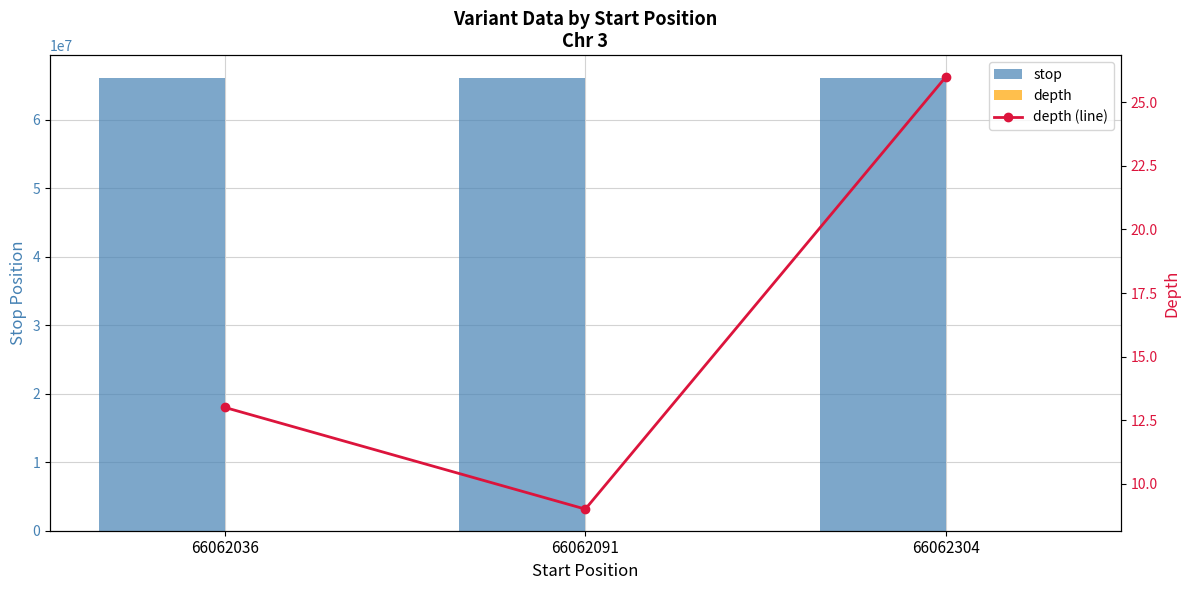

What is the sum of all stop values?

198186434